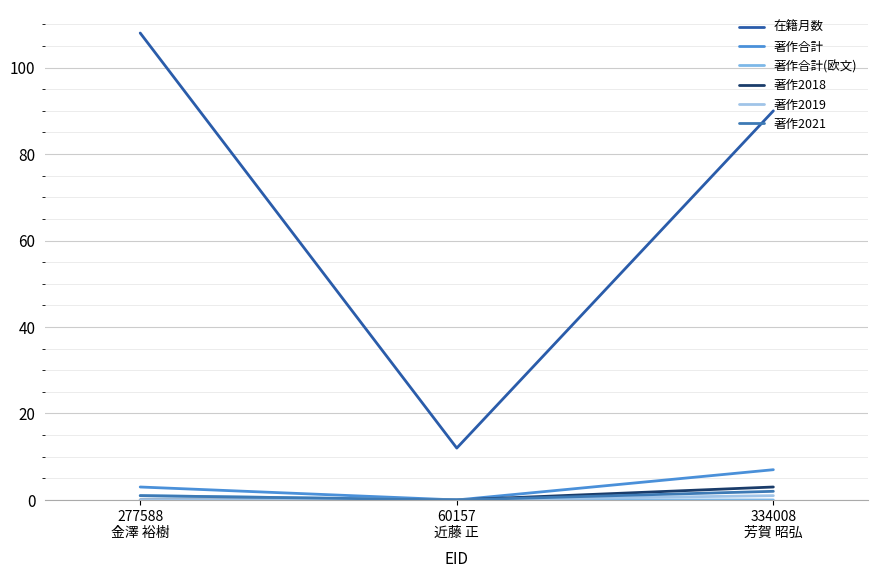

True or false: 著作2019 has a value of 0 at 277588
金澤 裕樹.

True